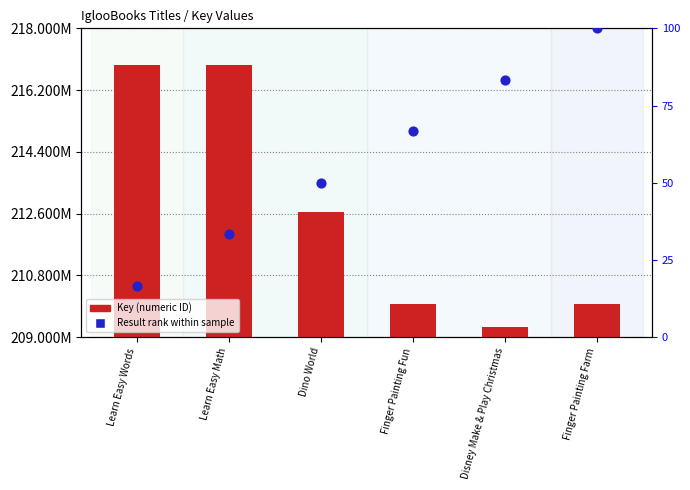

What are all the series names shown in the legend?

Key (numeric ID), Result rank within sample